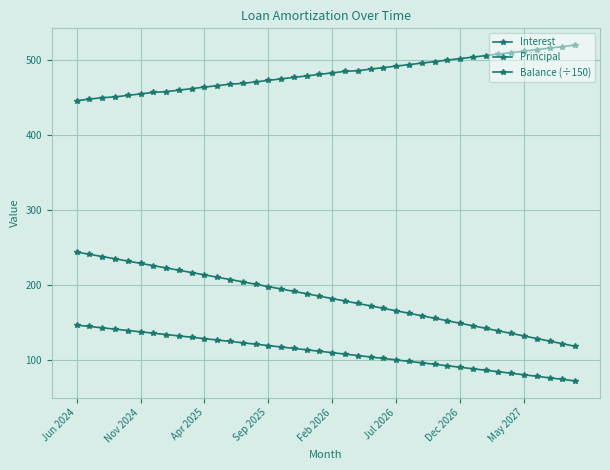

Which series has the largest range (max minus min)?

Balance (÷150)